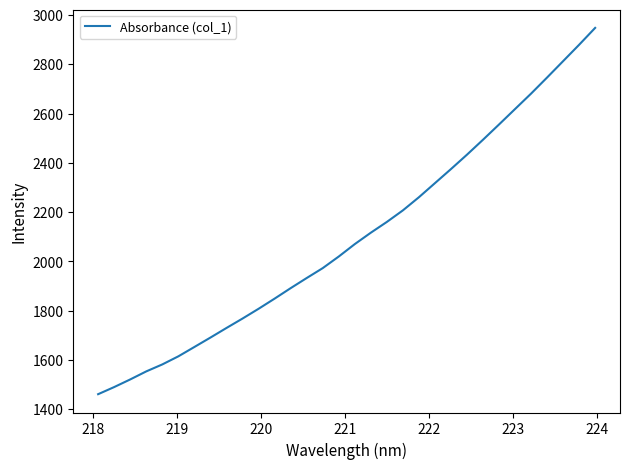

What is the smallest value displayed?

1461.6